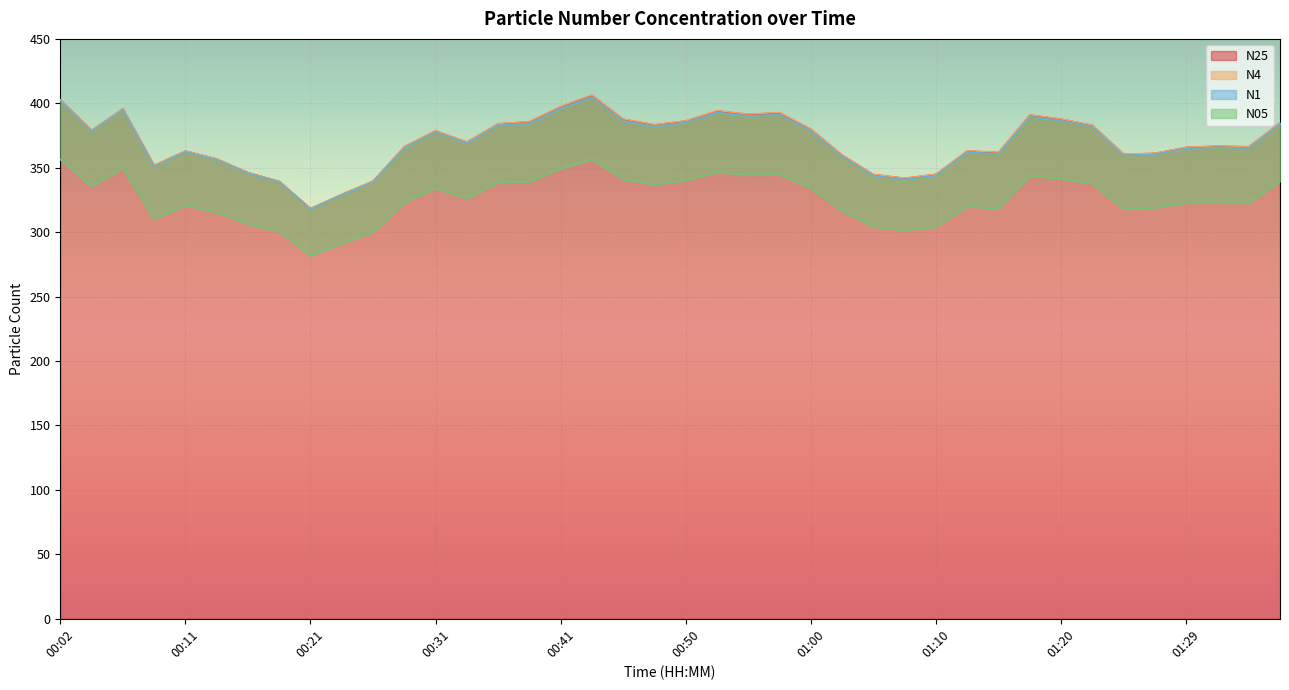

Rank the series by their maximum value, from highest to lowest.

N4, N25, N1, N05